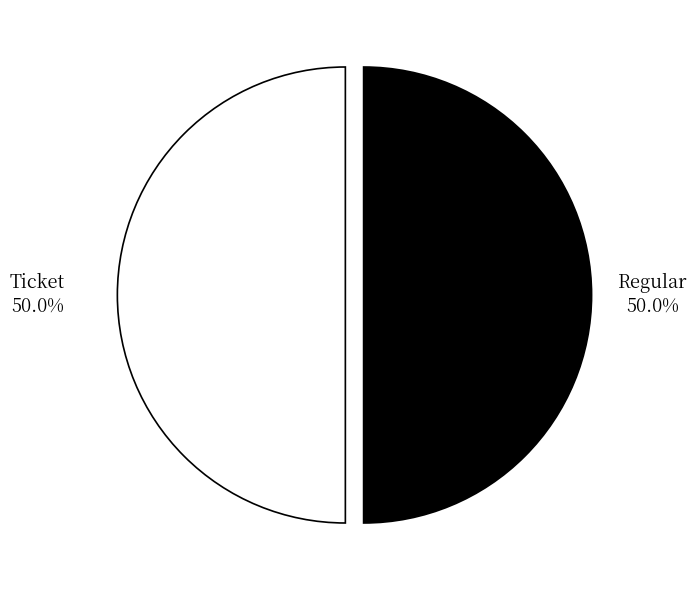

Is the sum of Regular and Ticket greater than half?

Yes